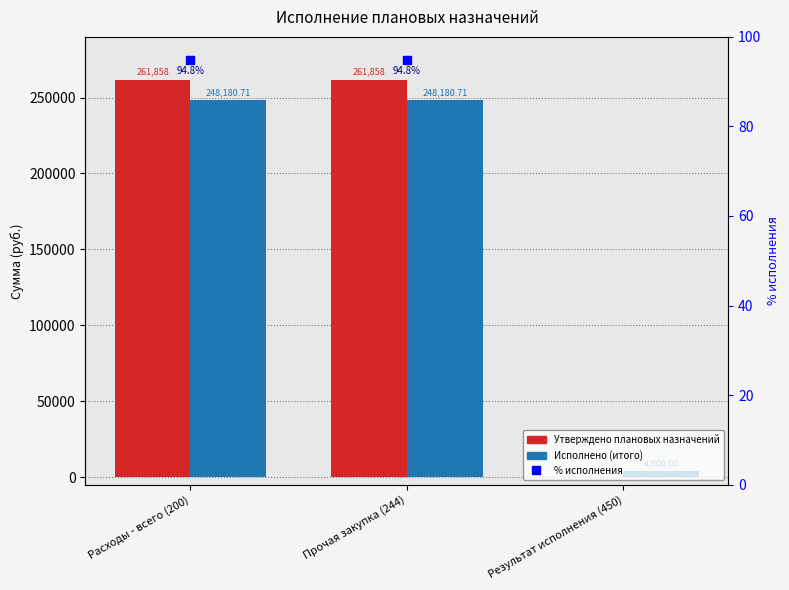

Read the Утверждено плановых назначений value at Расходы - всего (200).

261858.0